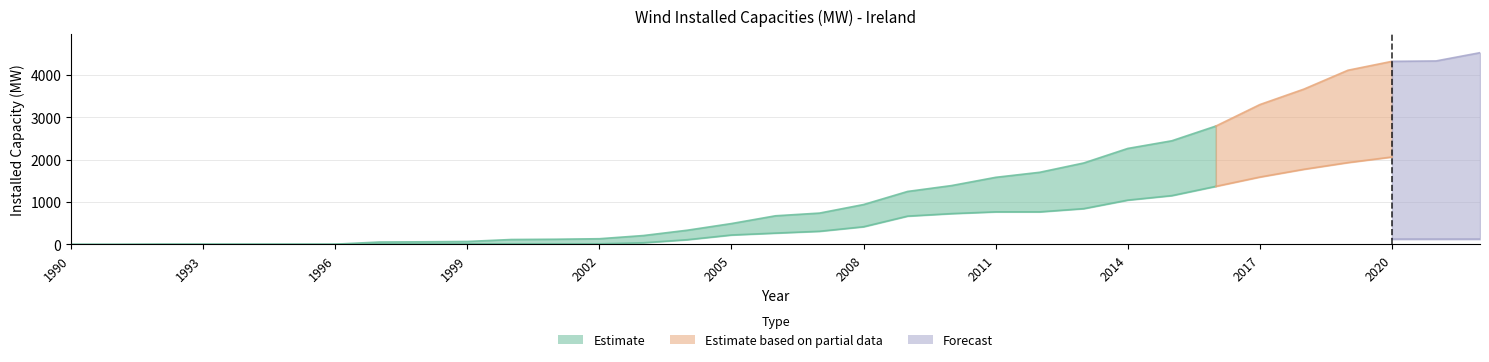

True or false: Ireland Total has a value of -2115.0 at 1990.

False